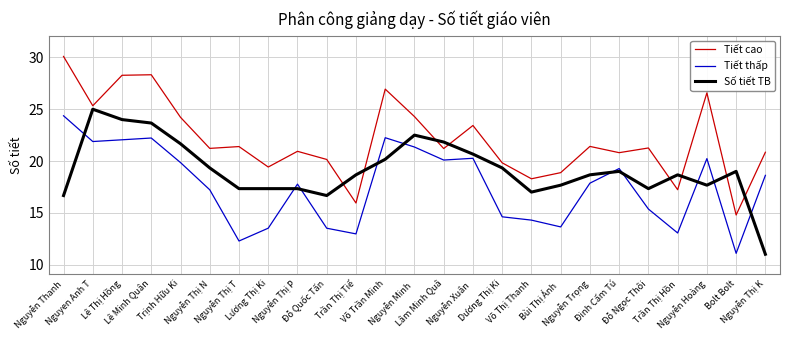

True or false: Tiết cao and Tiết thấp intersect in this chart.

False